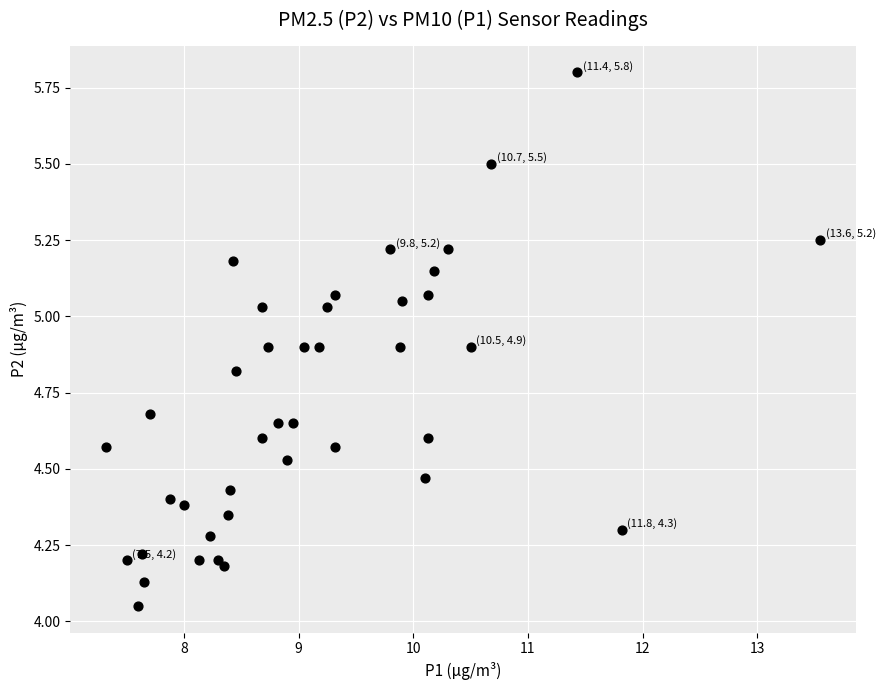

What is the range of X values (max minus min)?

6.2